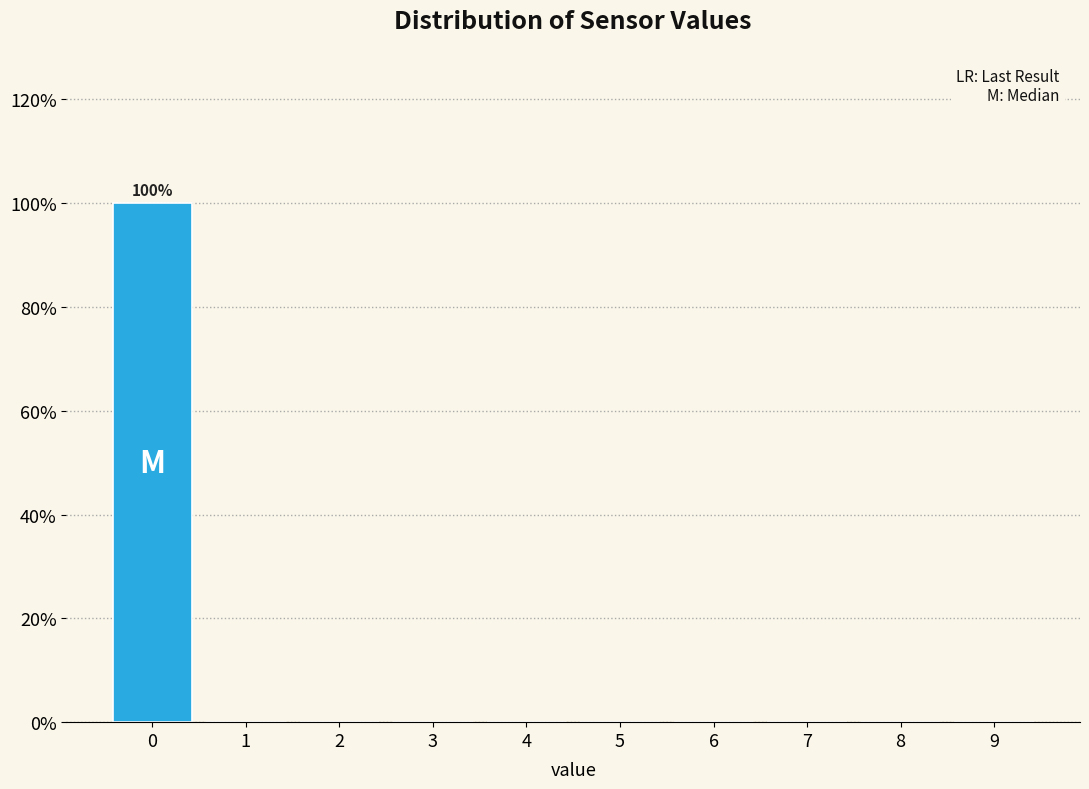

Reading left to right, extract all data points from this chart.

0=100	1=0	2=0	3=0	4=0	5=0	6=0	7=0	8=0	9=0